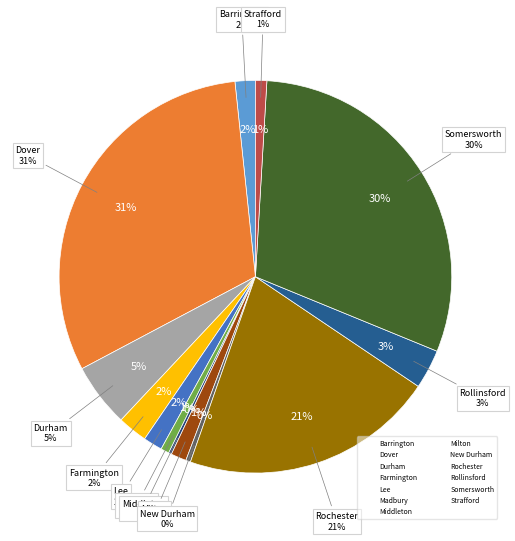

Count the number of slices in the pie.

13